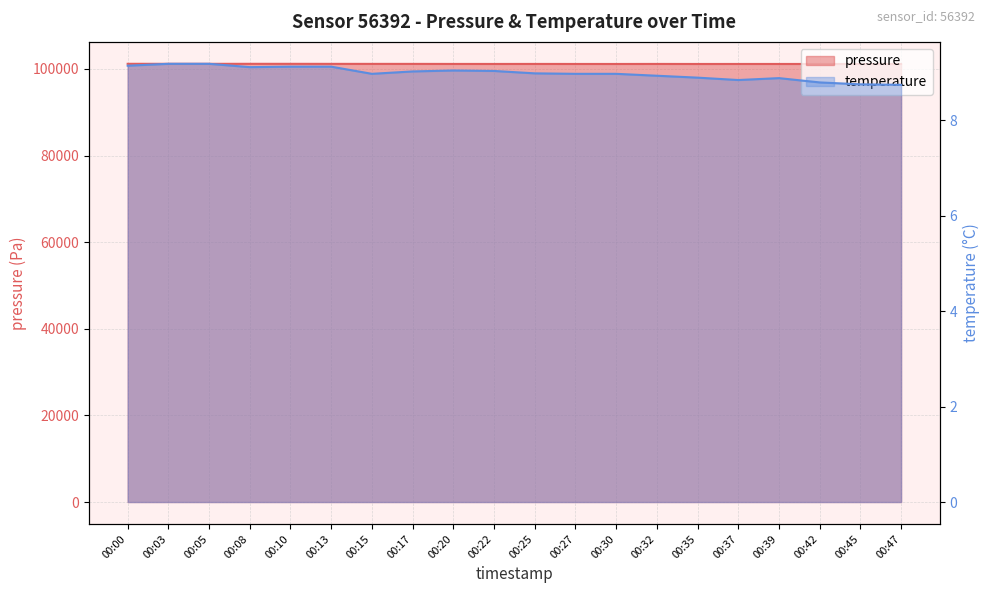

The temperature series shows 9.0 at 00:22. True or false?

True